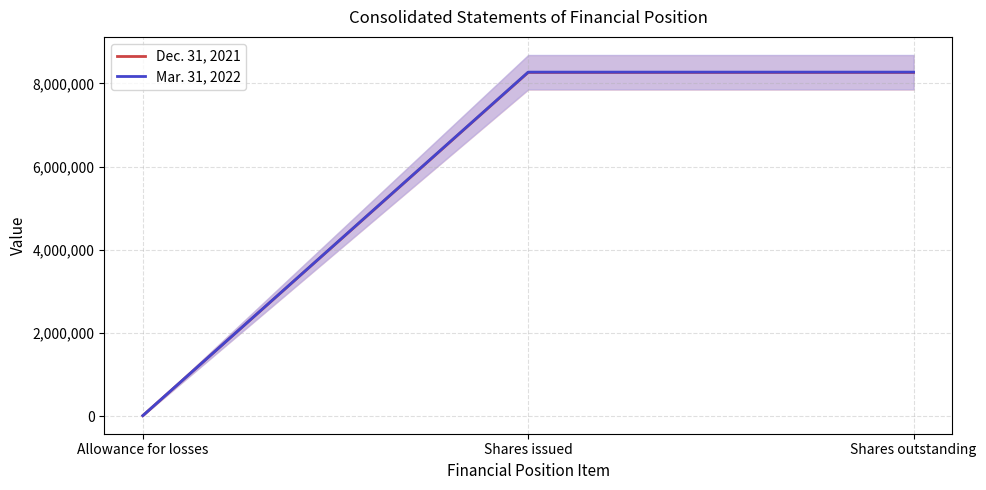

What is the average value of the Mar. 31, 2022 series?

5518945